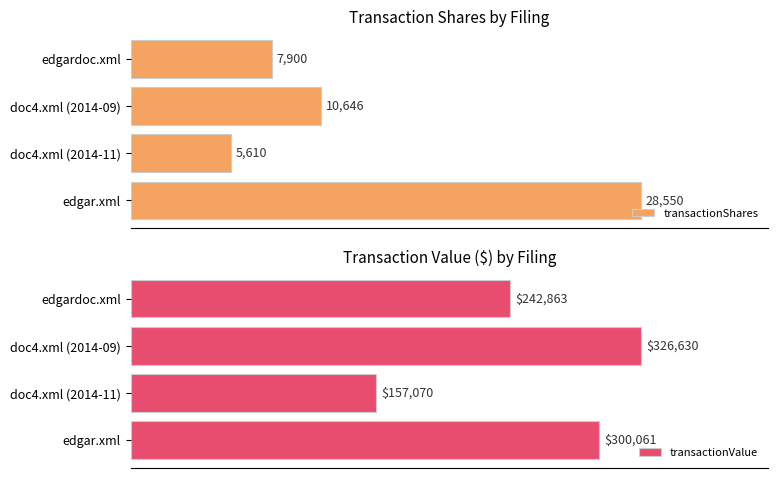

How many categories are shown in the chart?

4